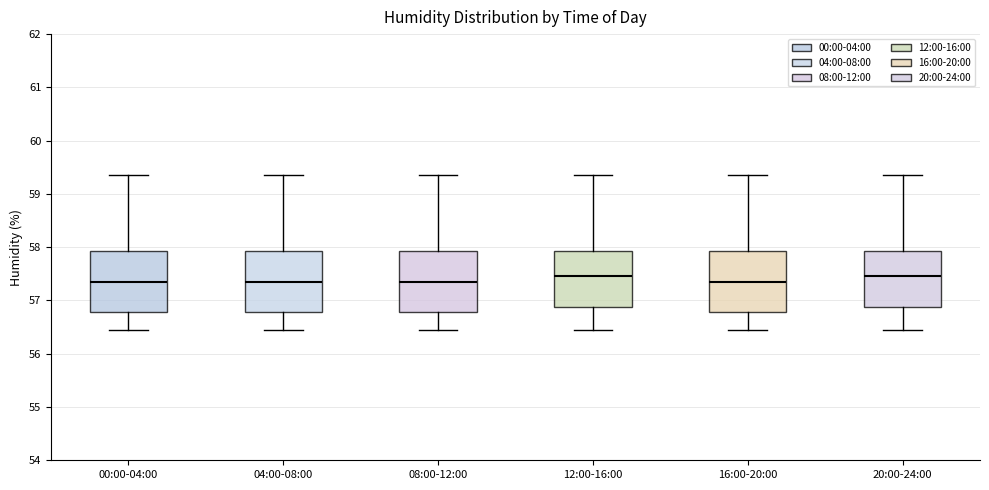

Where does the lower whisker of the box for 20:00-24:00 end on the y-axis? The values are not printed on the chart, so give them approximately, as read against the axis.

56.4